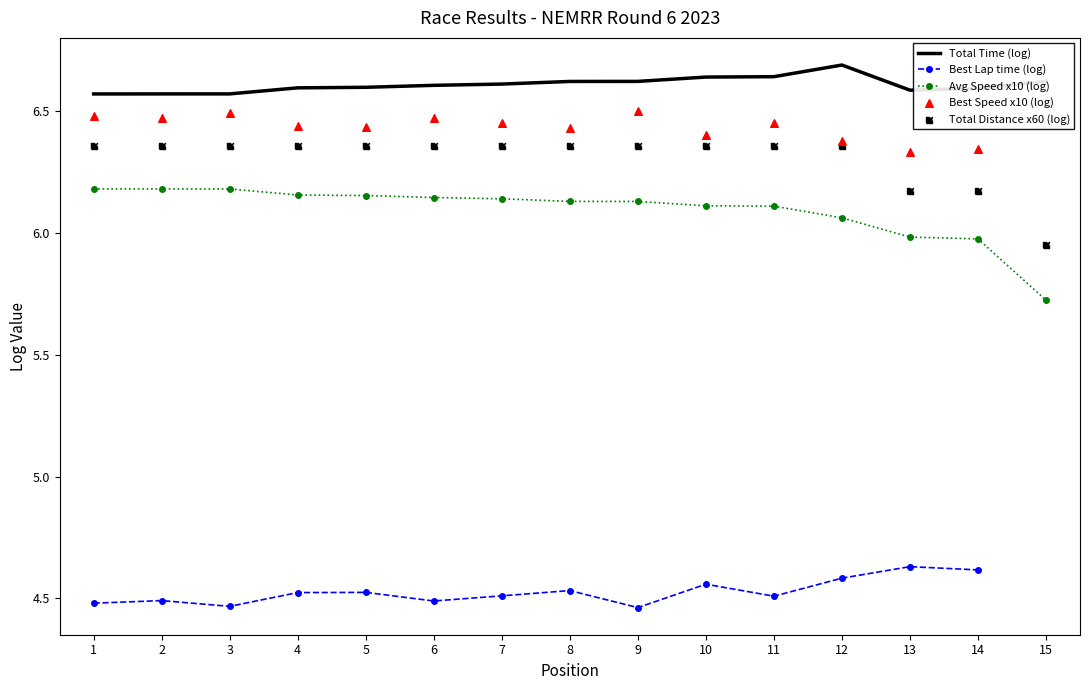

What is the total value across all series at 10?

30.1